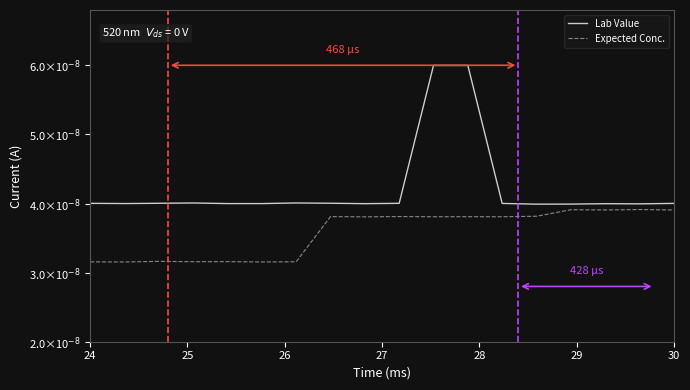

Does the chart display data point markers on the line(s)?

No